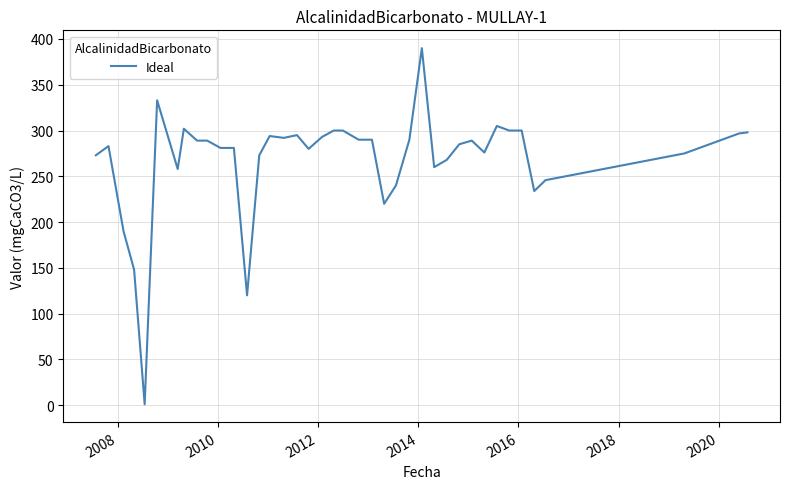

What is the maximum value shown in the chart?

390.0